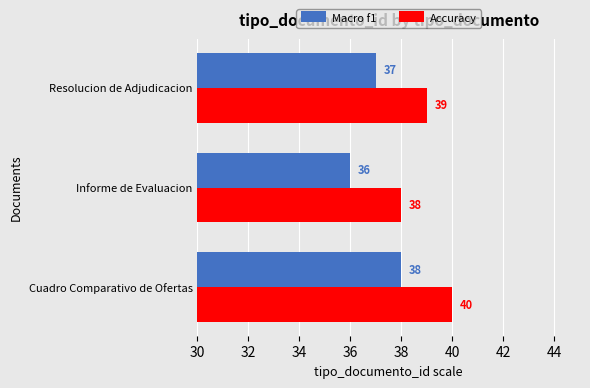

Rank the series by their average value, from lowest to highest.

Macro f1, Accuracy